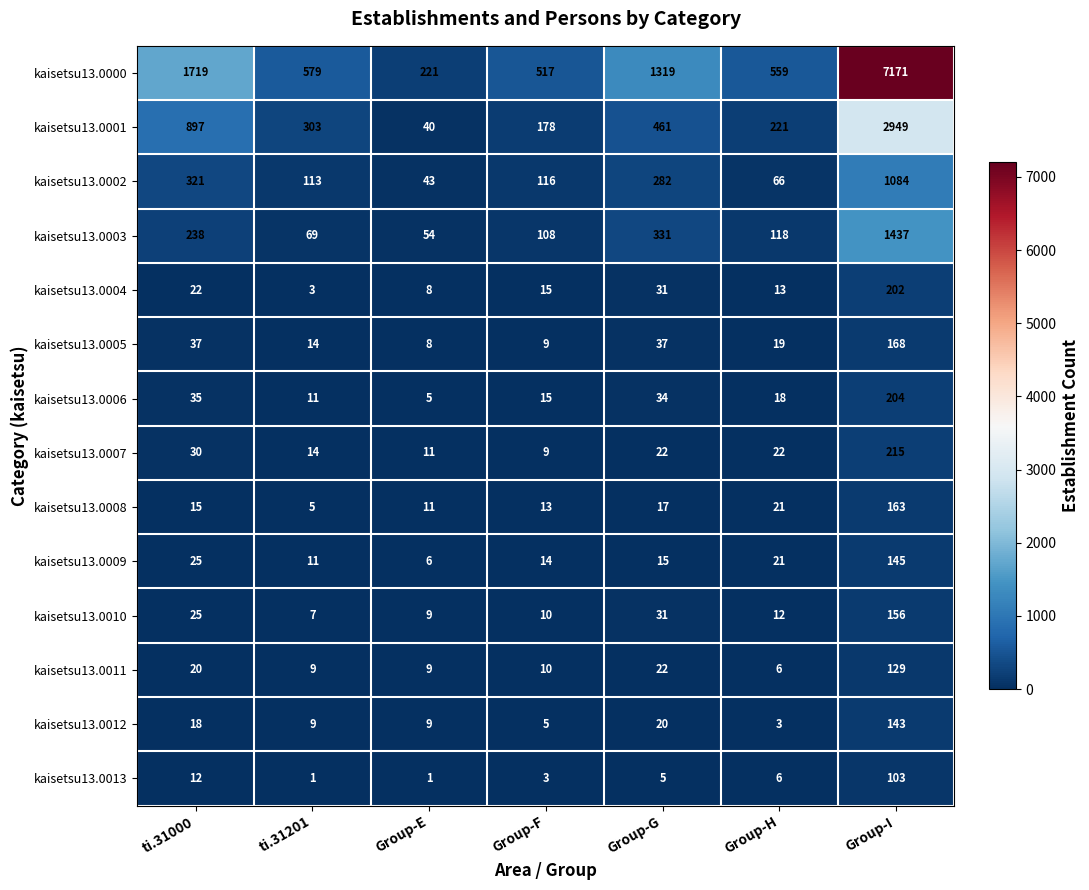

Which label corresponds to the largest value in the chart?

Group-I